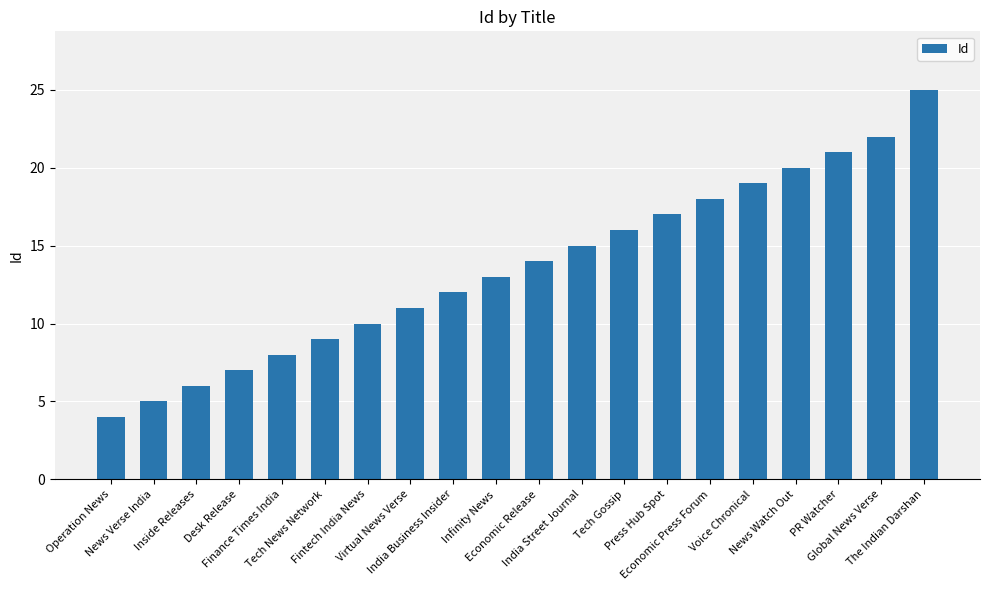

Reading left to right, transcribe all the data shown in this chart.

4	5	6	7	8	9	10	11	12	13	14	15	16	17	18	19	20	21	22	25